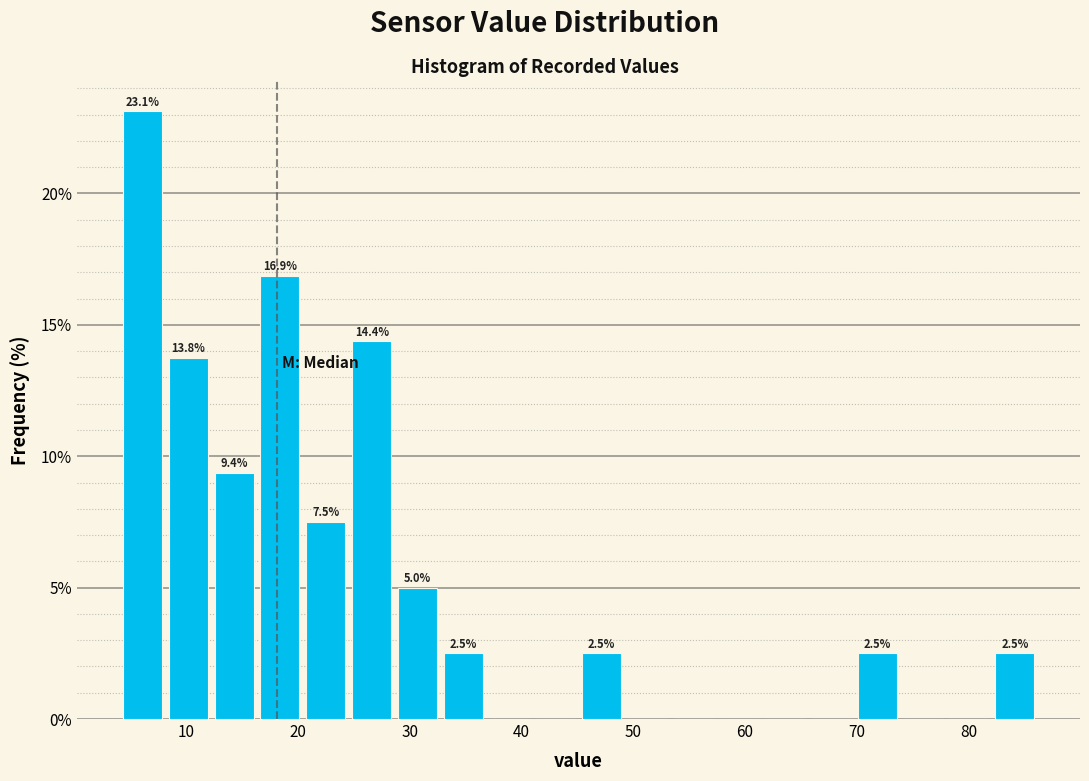

Over which range of the x-axis is the bar tallest?

4 to 8